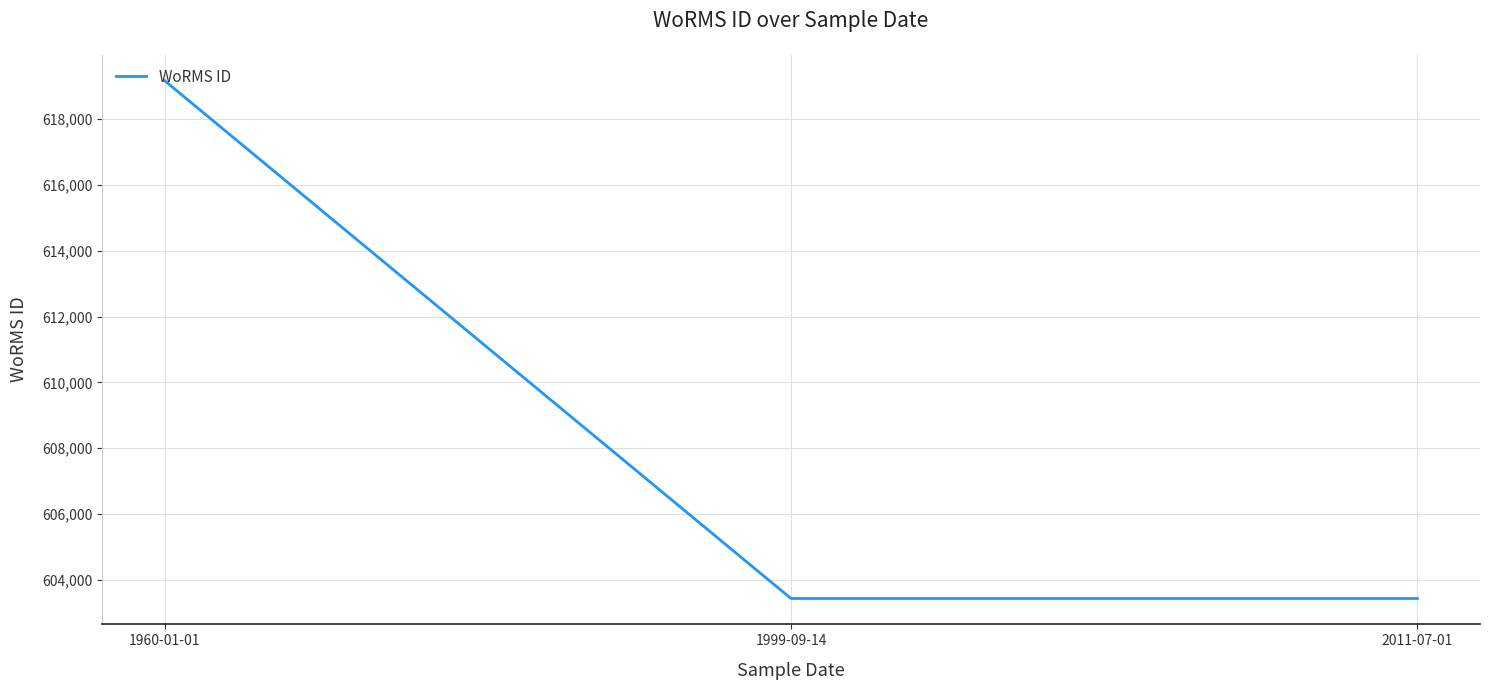

What is the difference between the maximum and minimum values?

15743